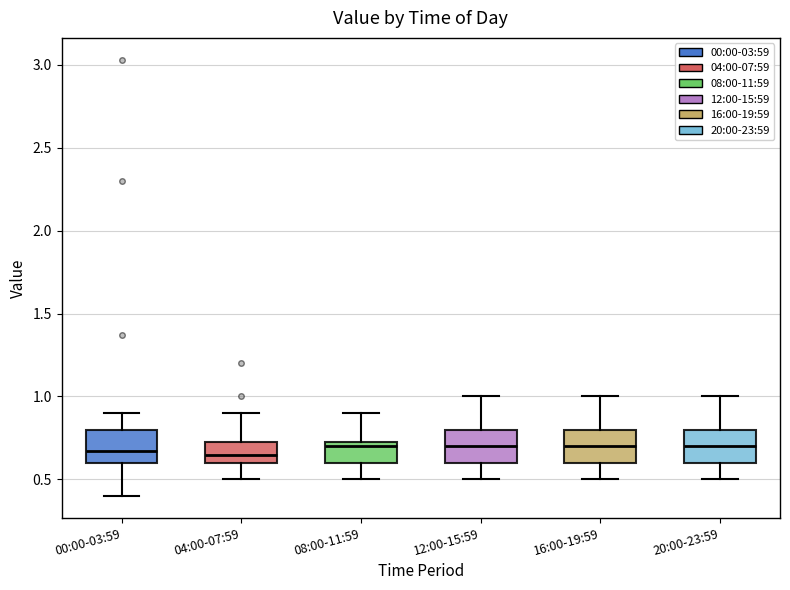

Reading left to right, read every box against the y-axis: the position of its median line, the range the box covers, and the ends of its whiskers. The values are not printed on the chart, so give them approximately, as read against the axis.

00:00-03:59: median 0.65, box 0.60 to 0.80, whiskers 0.40 to 0.90
04:00-07:59: median 0.65, box 0.60 to 0.75, whiskers 0.50 to 0.90
08:00-11:59: median 0.70, box 0.60 to 0.75, whiskers 0.50 to 0.90
12:00-15:59: median 0.70, box 0.60 to 0.80, whiskers 0.50 to 1.00
16:00-19:59: median 0.70, box 0.60 to 0.80, whiskers 0.50 to 1.00
20:00-23:59: median 0.70, box 0.60 to 0.80, whiskers 0.50 to 1.00